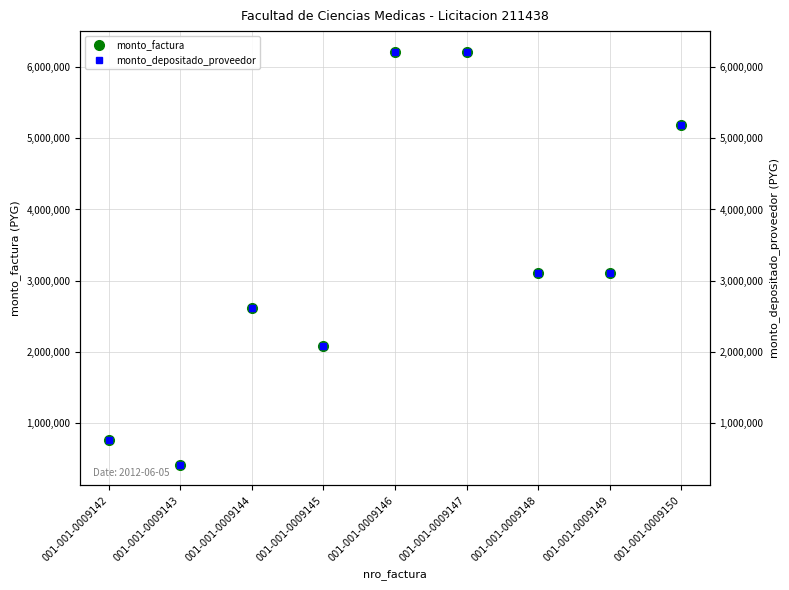

Where is monto_depositado_proveedor nearest to the value 3313200?

001-001-0009148